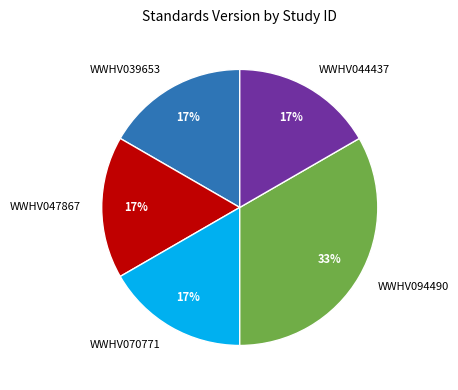

Is WWHV047867 the majority of the pie?

No